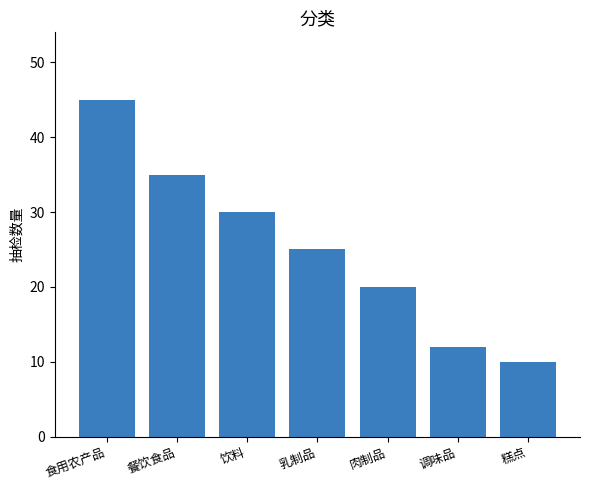

At which label does the data first exceed 25?

食用农产品